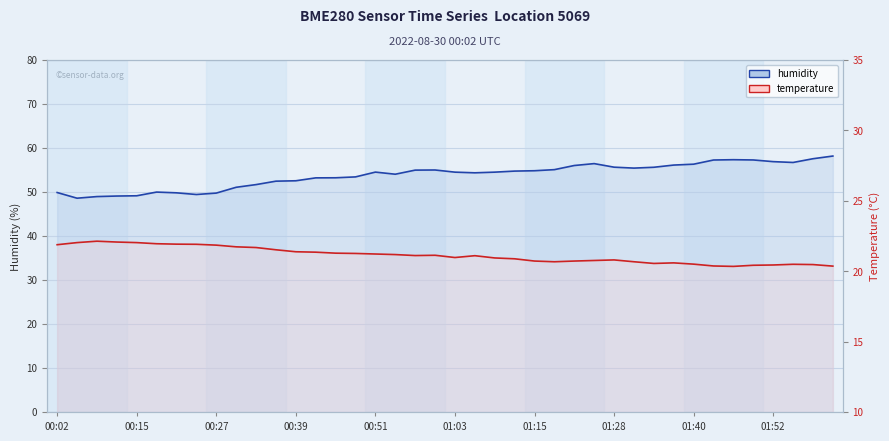

Where does the humidity series first go above 54?

00:51